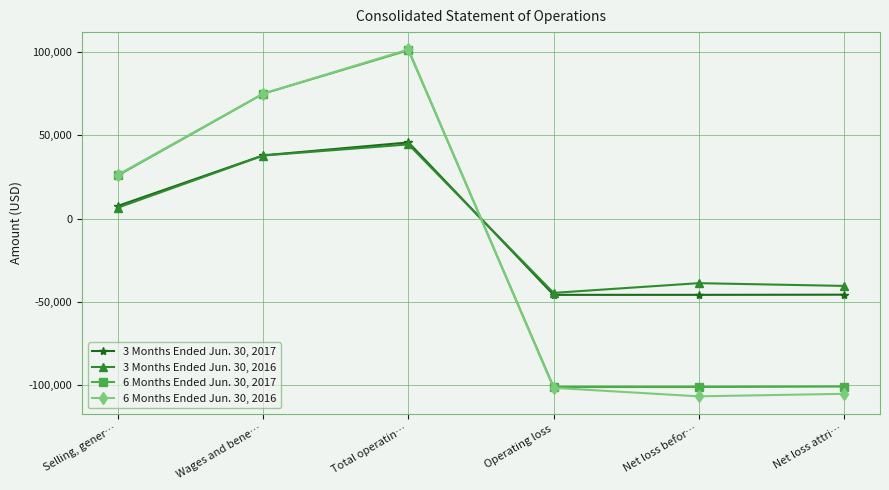

How many positive values does the 6 Months Ended Jun. 30, 2016 series have?

3